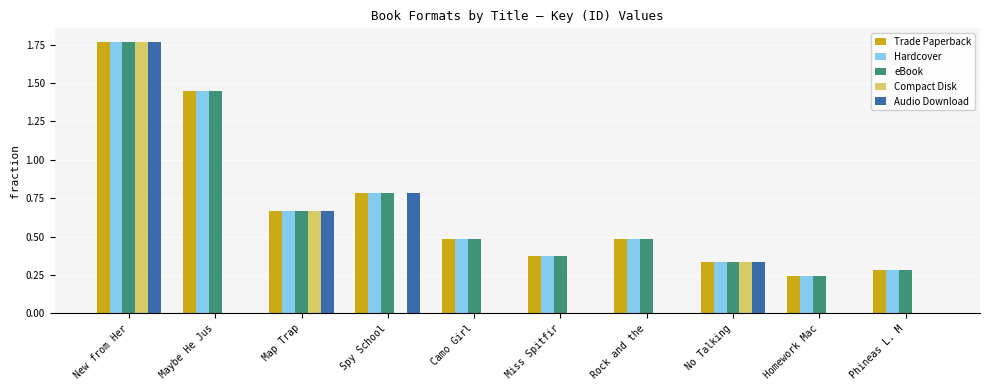

What is the sum of all Trade Paperback values?

6.9